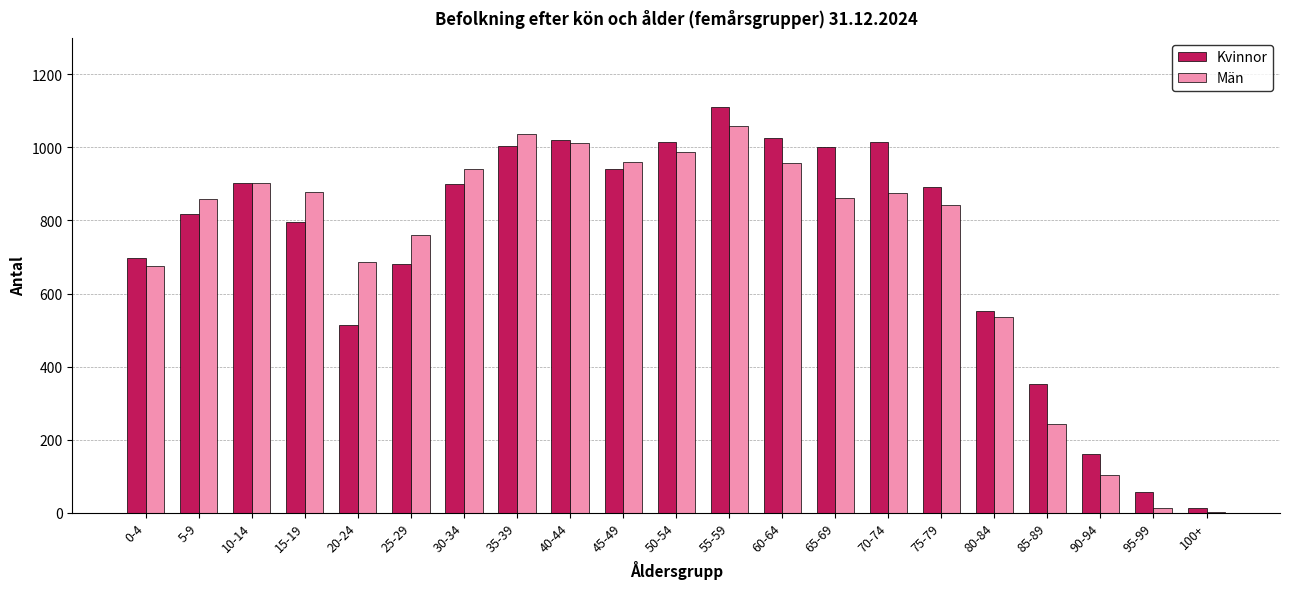

Which series changed the most between 75-79 and 85-89?

Män